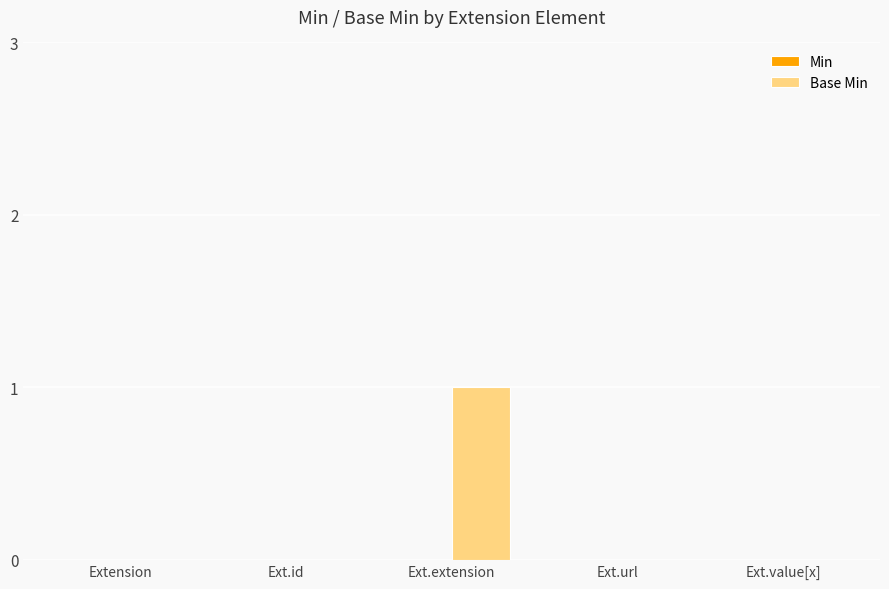

What is the change in value from Ext.id to Ext.extension?

+1